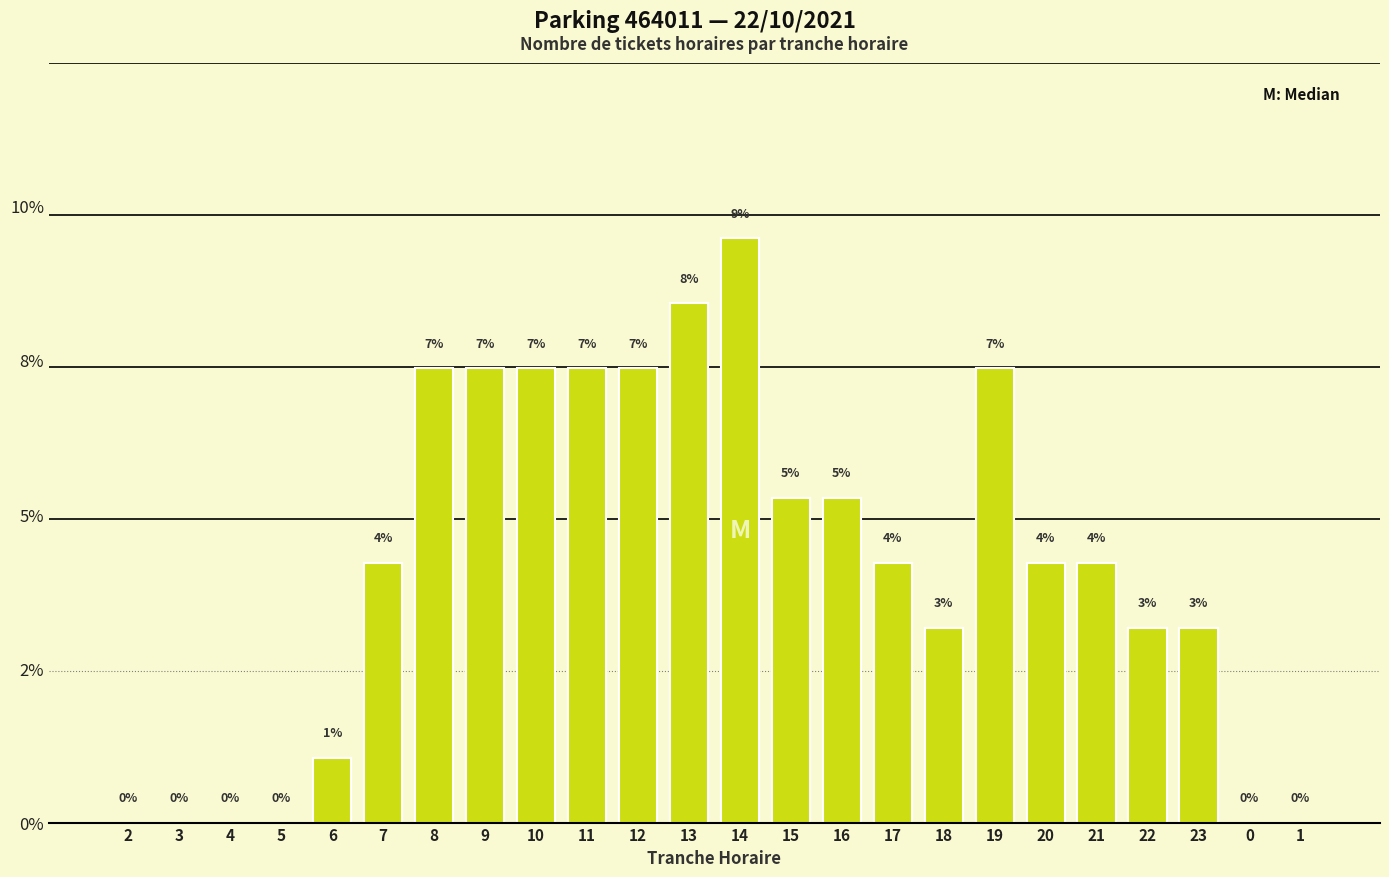

At which label is the value closest to 0?

2